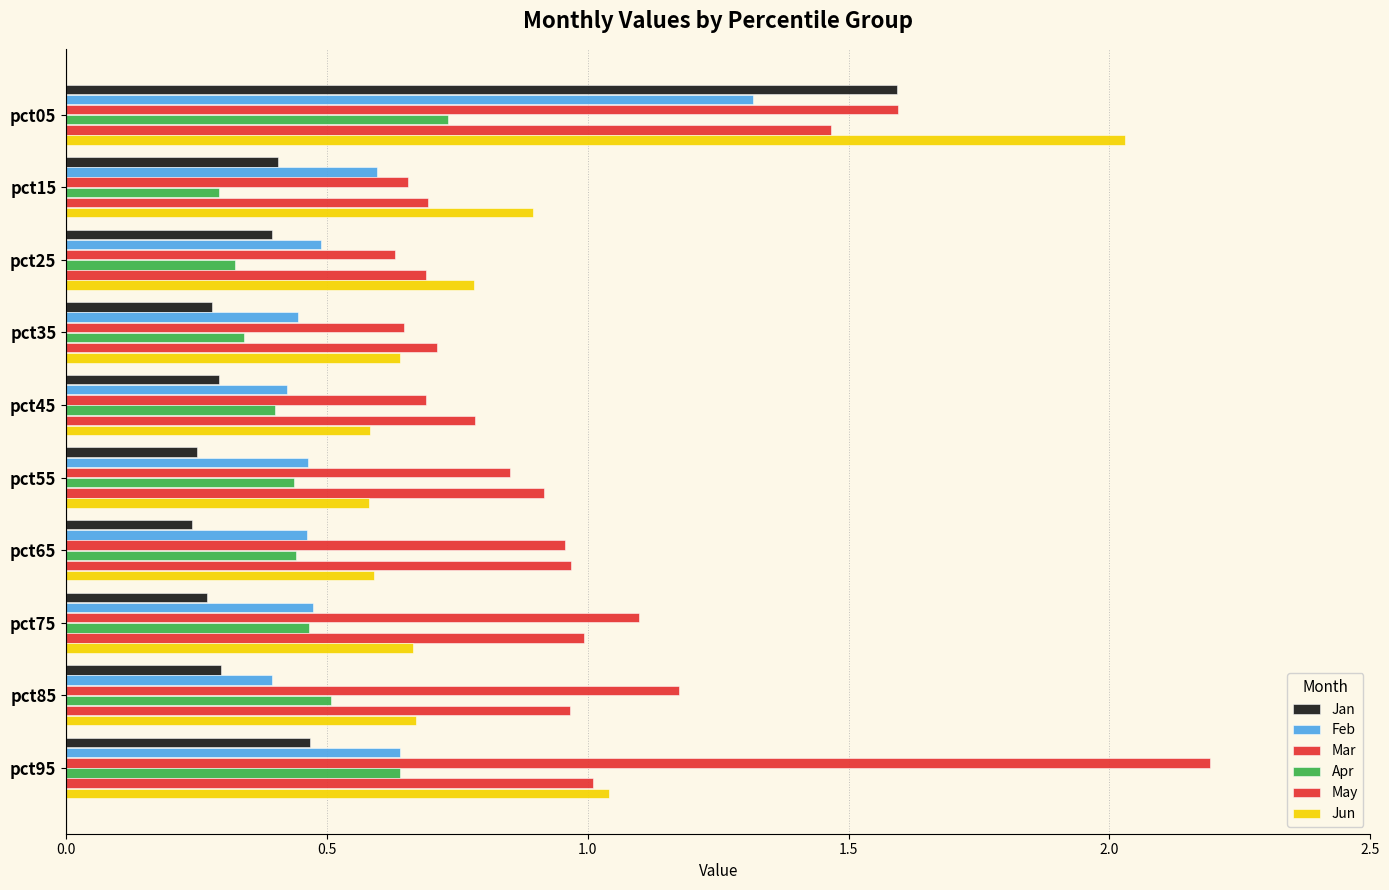

How many series are shown in this chart?

6